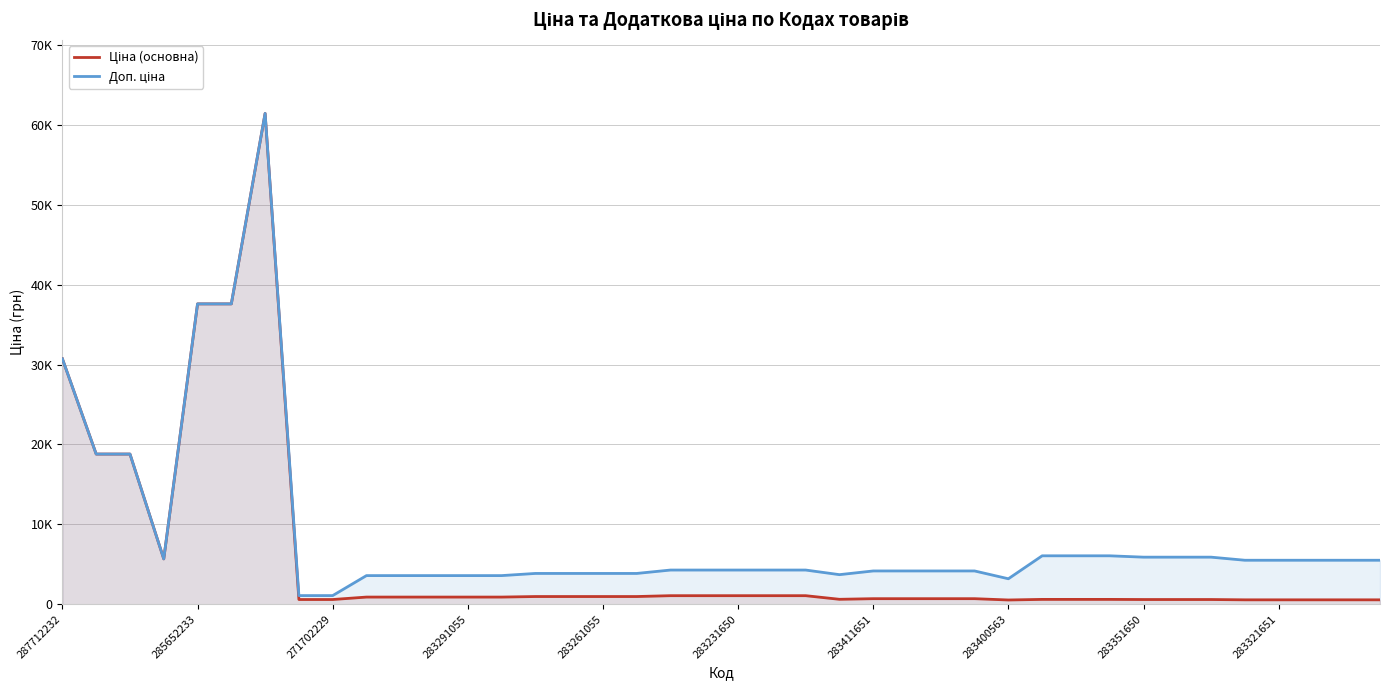

What is the value of the Ціна (основна) point at the 20th from the left?

1069.8